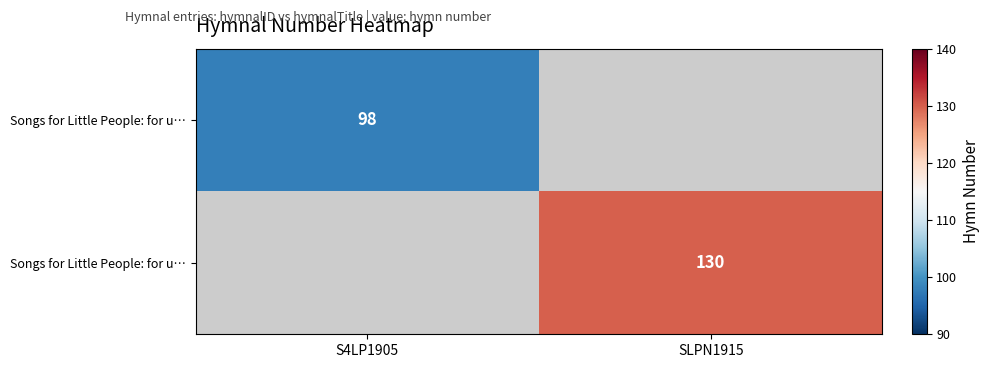

What is the smallest value displayed?

98.0